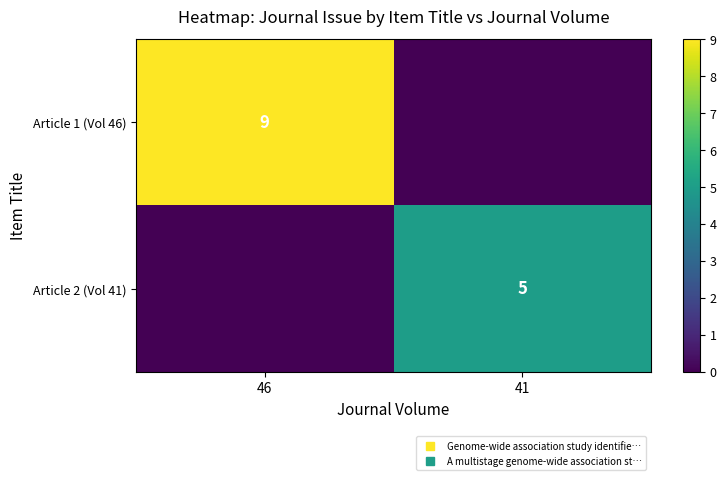

How many data points does each series have?

2